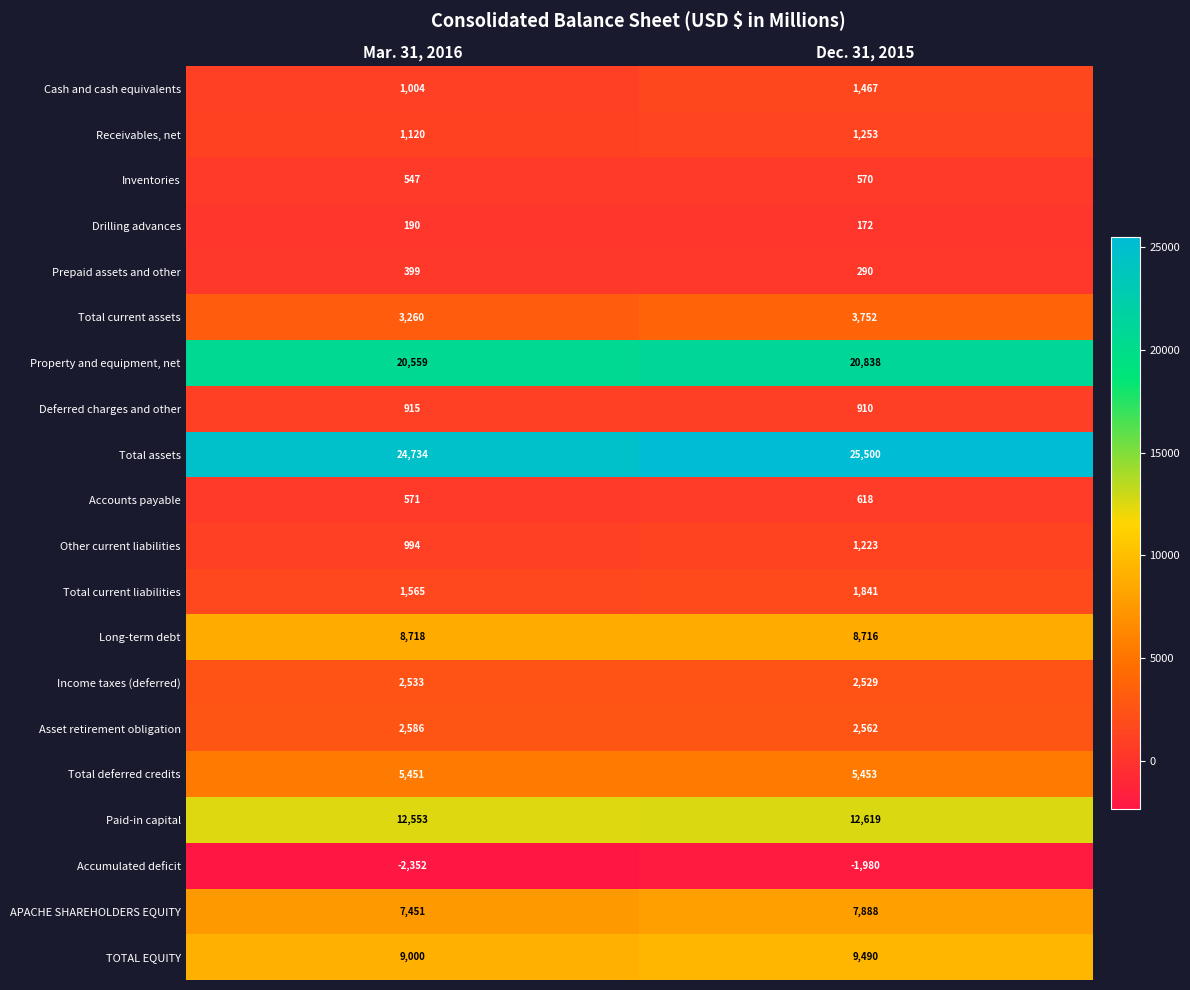

What is the sum of all Total deferred credits values?

10904